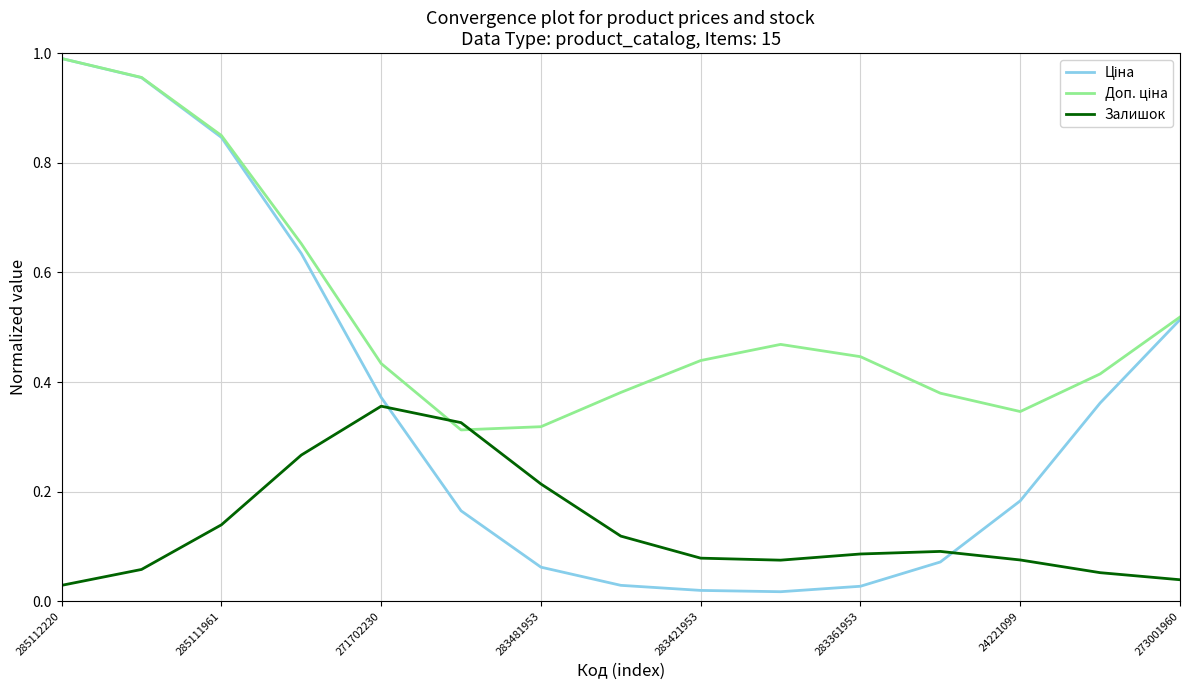

How many lines are shown in the chart?

3